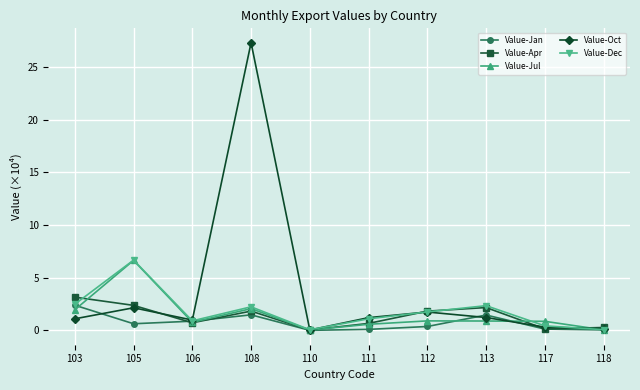

Does the chart display data point markers on the line(s)?

Yes